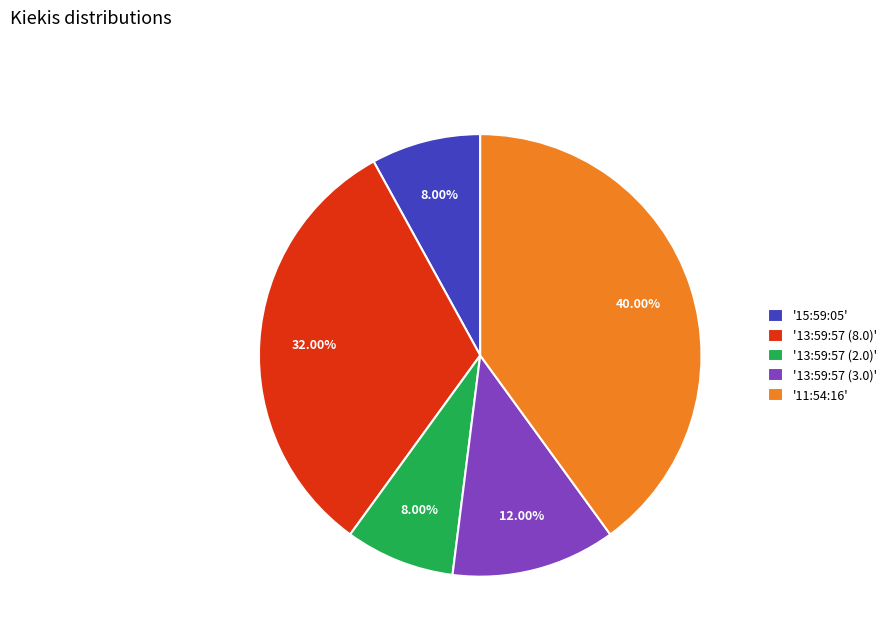

How many slices are in this pie chart?

5